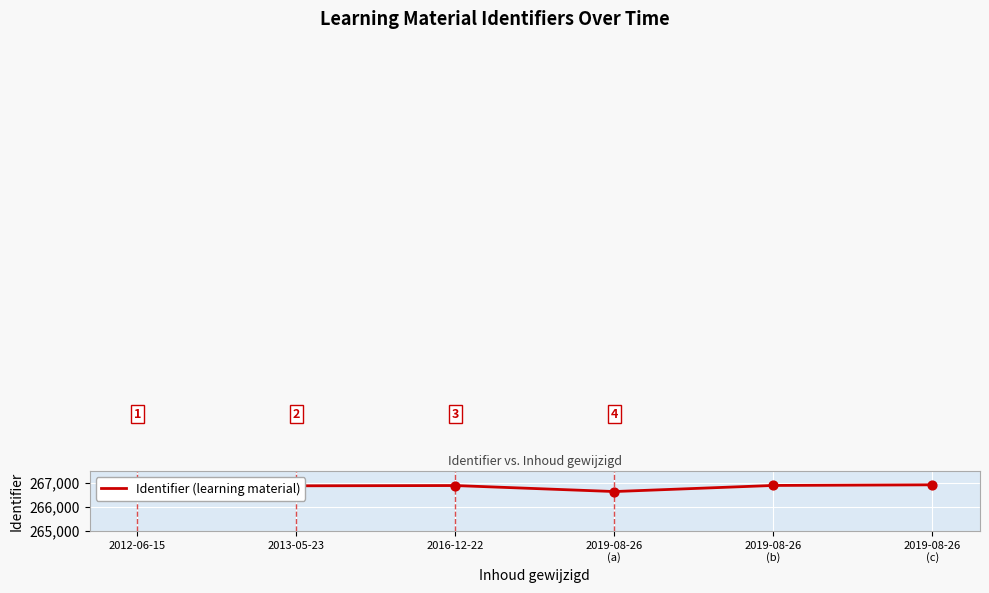

Approximately how many times larger is the value at 2012-06-15 compared to 2013-05-23?

1.0